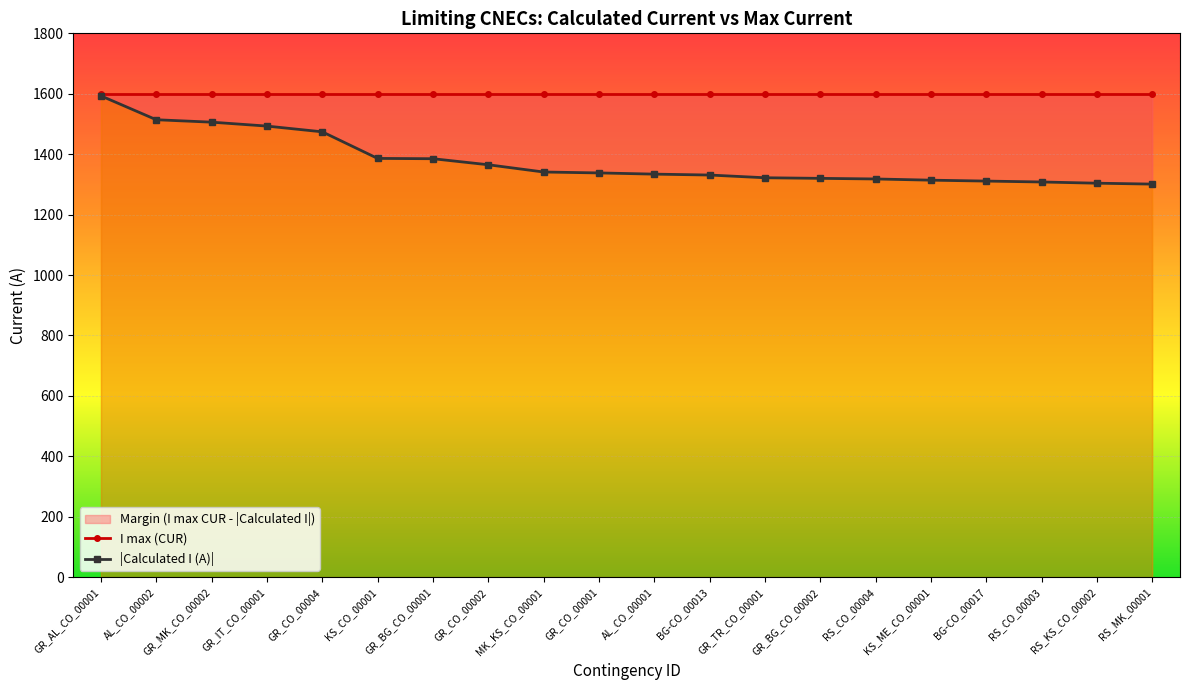

Is the value of |Calculated I (A)| at KS_CO_00001 greater than the value of I max (CUR) at RS_KS_CO_00002?

No